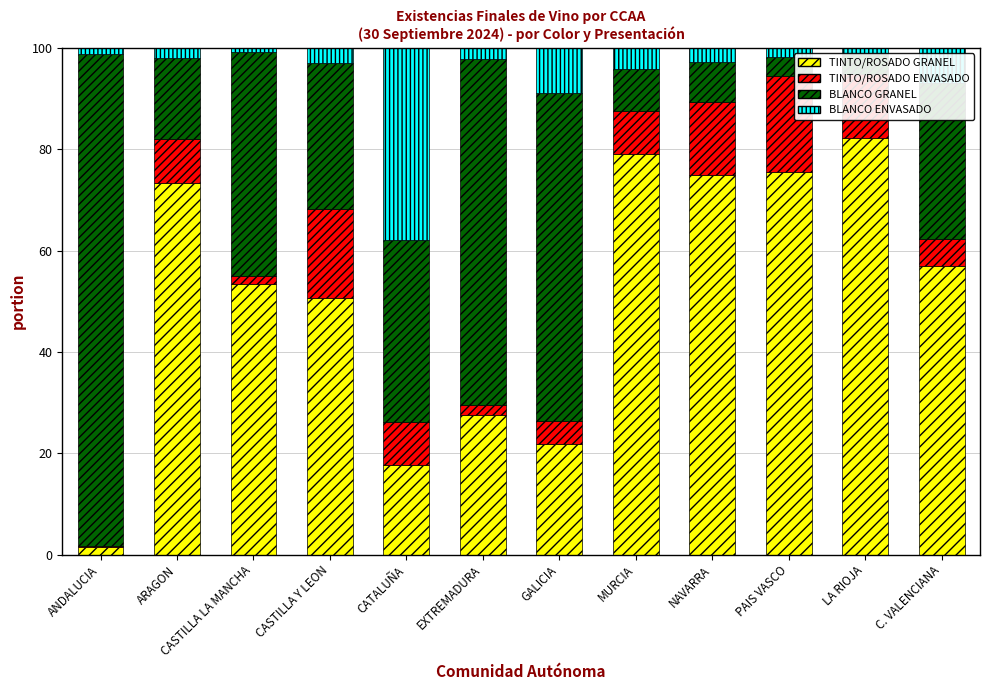

What is the total value across all series at C. VALENCIANA?

100.0